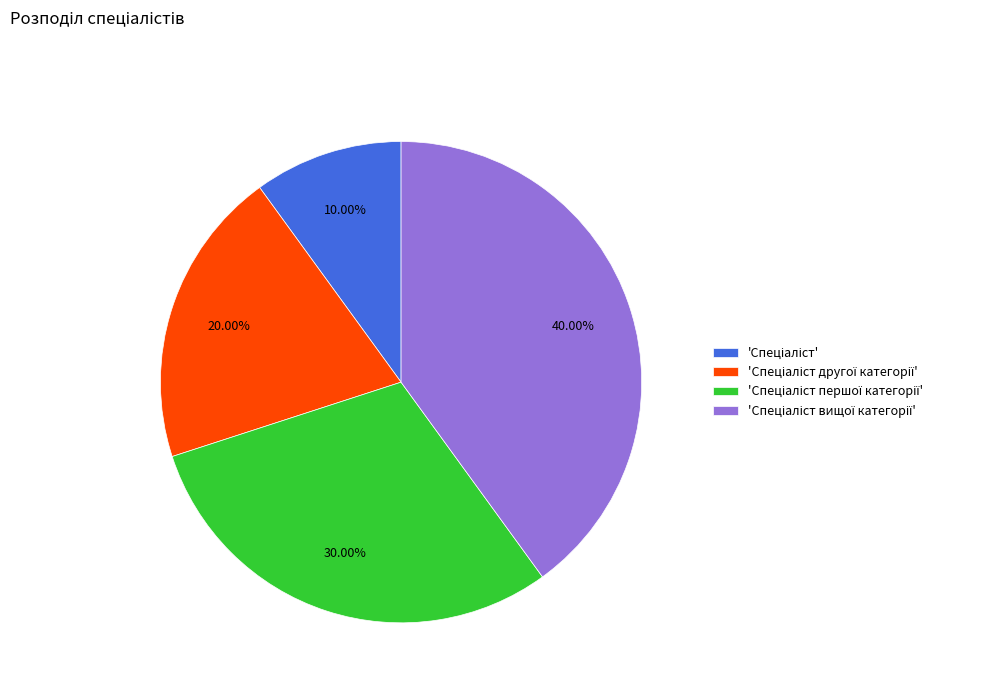

Is there any slice that represents more than half of the pie?

No